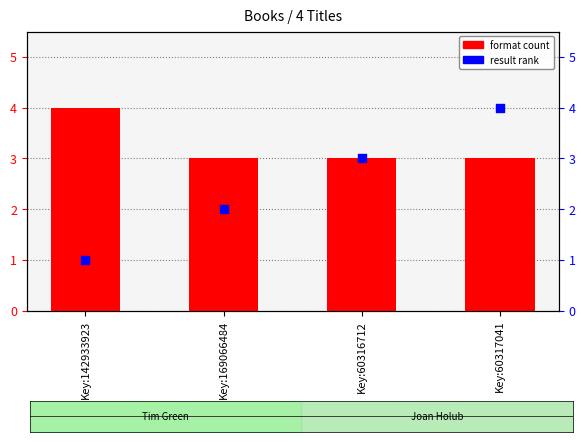

At how many categories does at least one series exceed 3?

2